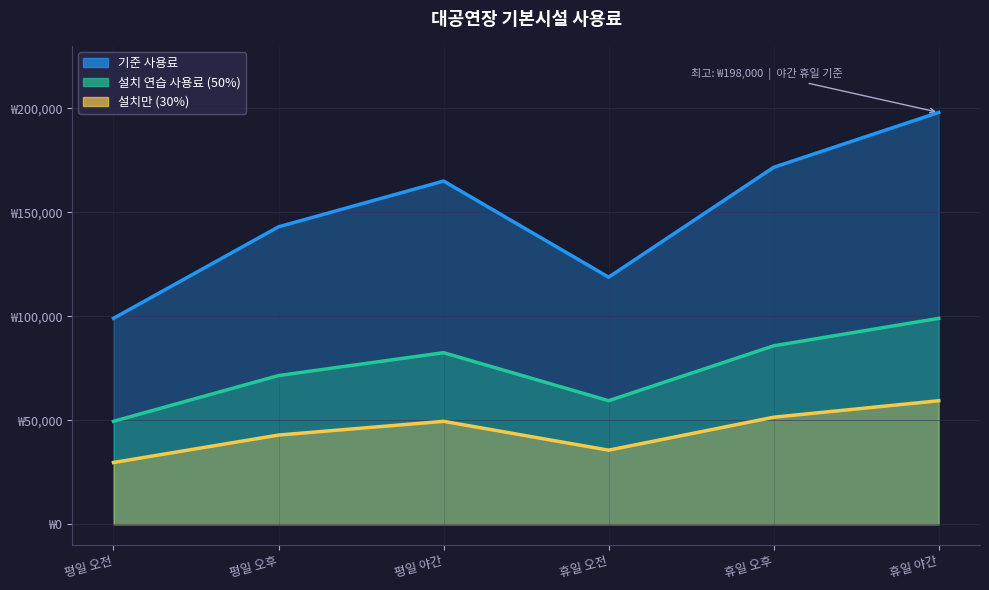

What position from the right is 휴일 야간?

1